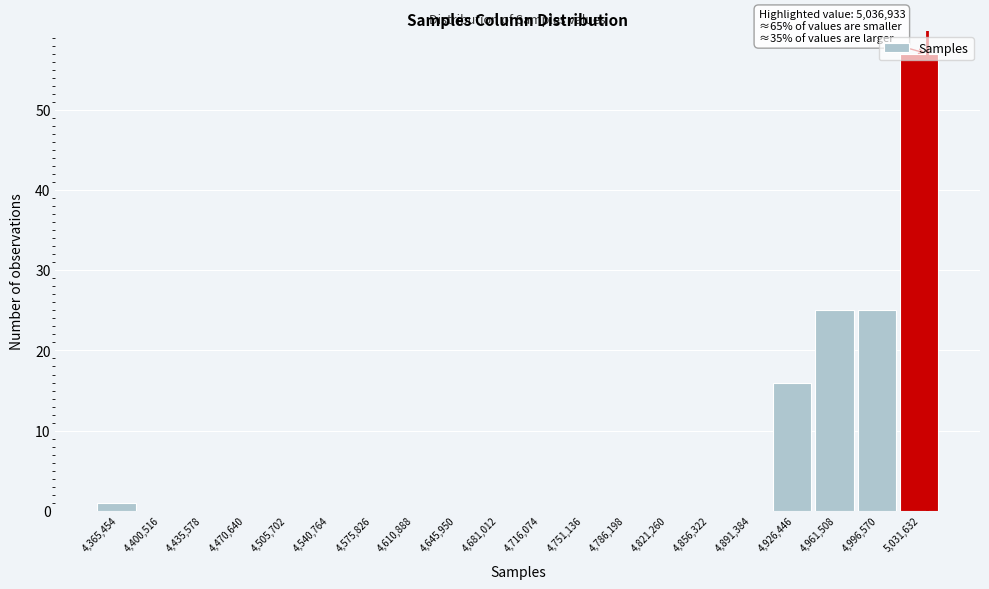

Over which range of the x-axis is the bar tallest?

5015000 to 5050000